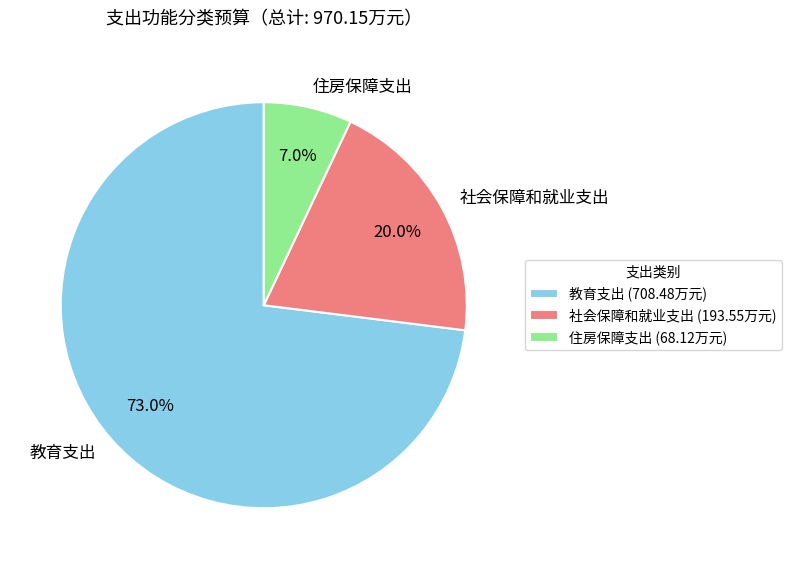

To the nearest percent, what is the average slice percentage?

33%